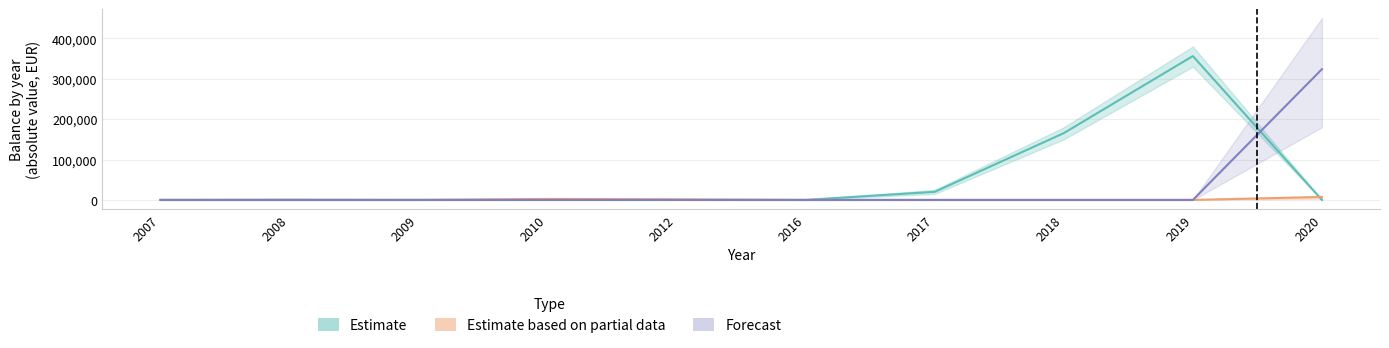

At which category does the chart reach its minimum across all series?

2007